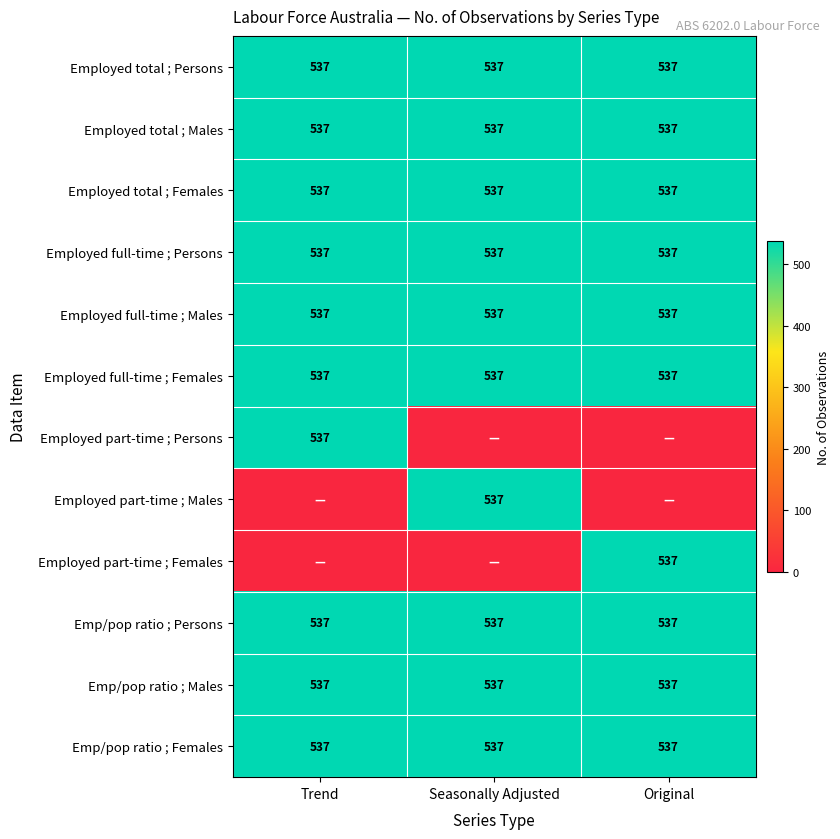

True or false: Emp/pop ratio ; Persons has a value of 834 at Seasonally Adjusted.

False